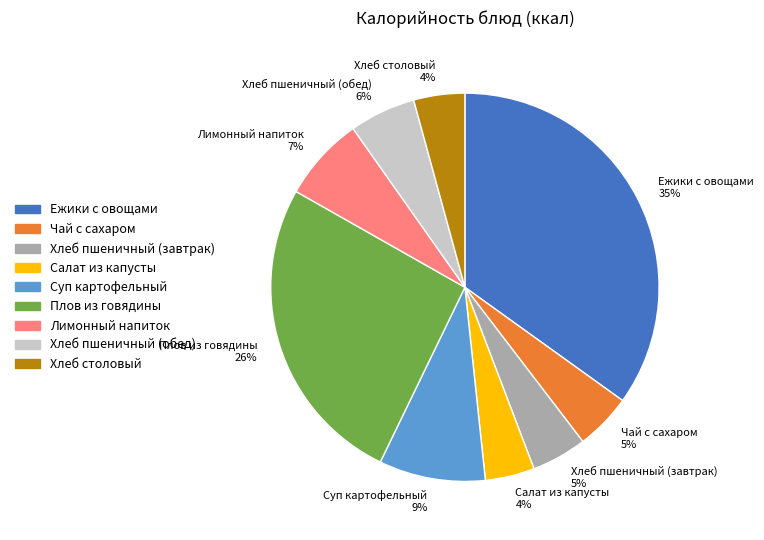

Count the number of slices in the pie.

9